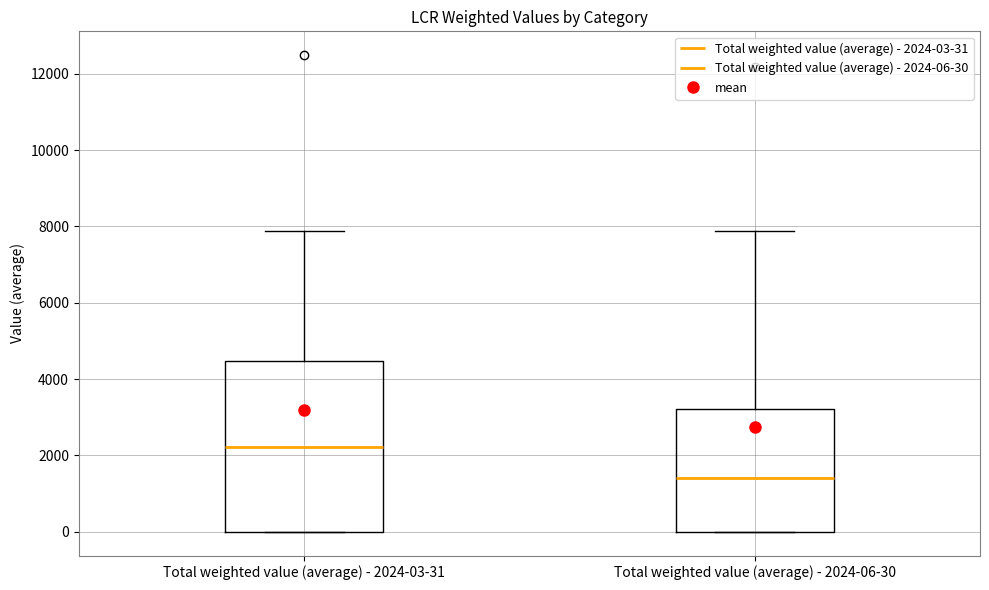

Which box has the highest median line?

Total weighted value (average) - 2024-03-31